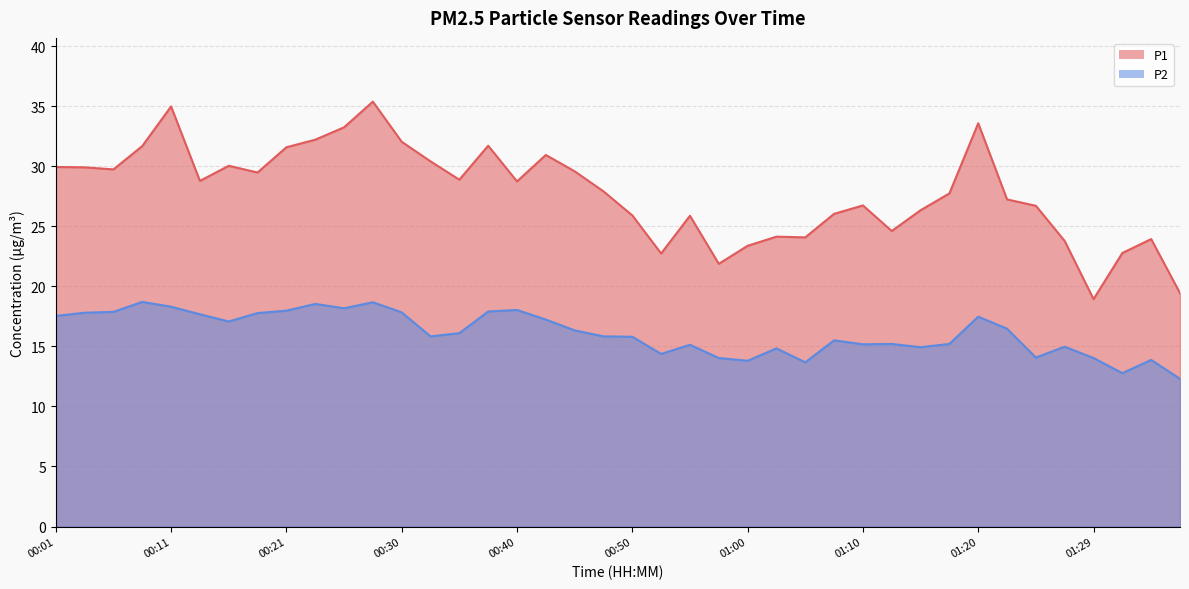

At which category does P1 reach its first local peak?

00:11